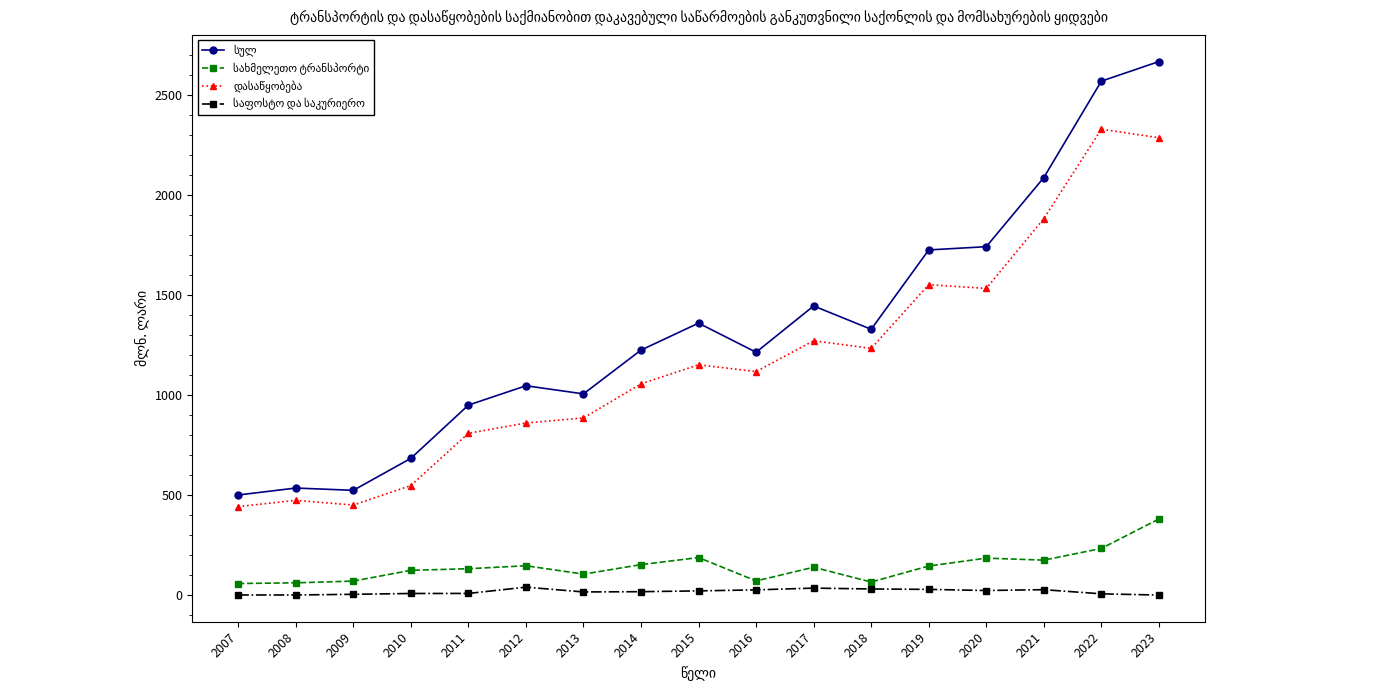

At which category does the chart reach its peak across all series?

2023